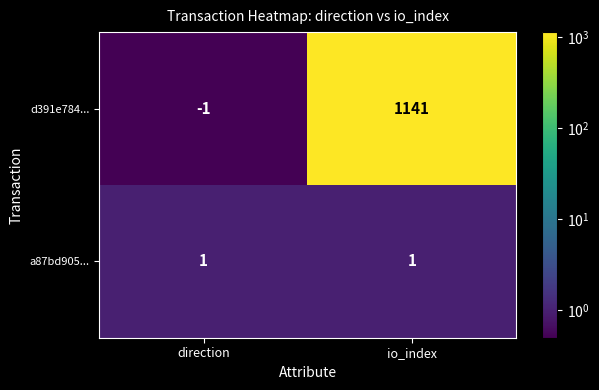

Rank the series by their maximum value, from highest to lowest.

d391e784..., a87bd905...